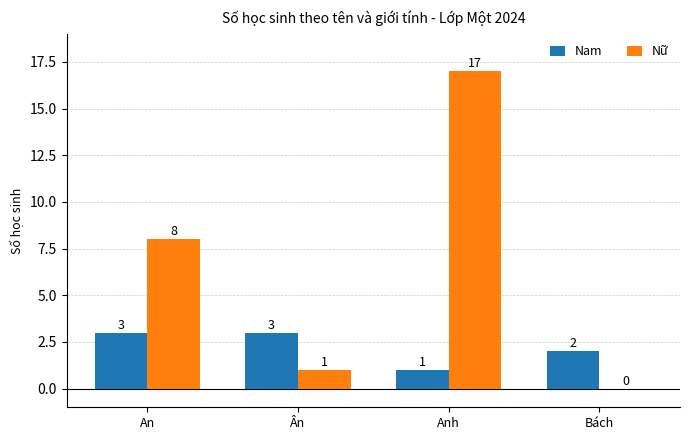

True or false: Nữ has a value of 0 at Bách.

True